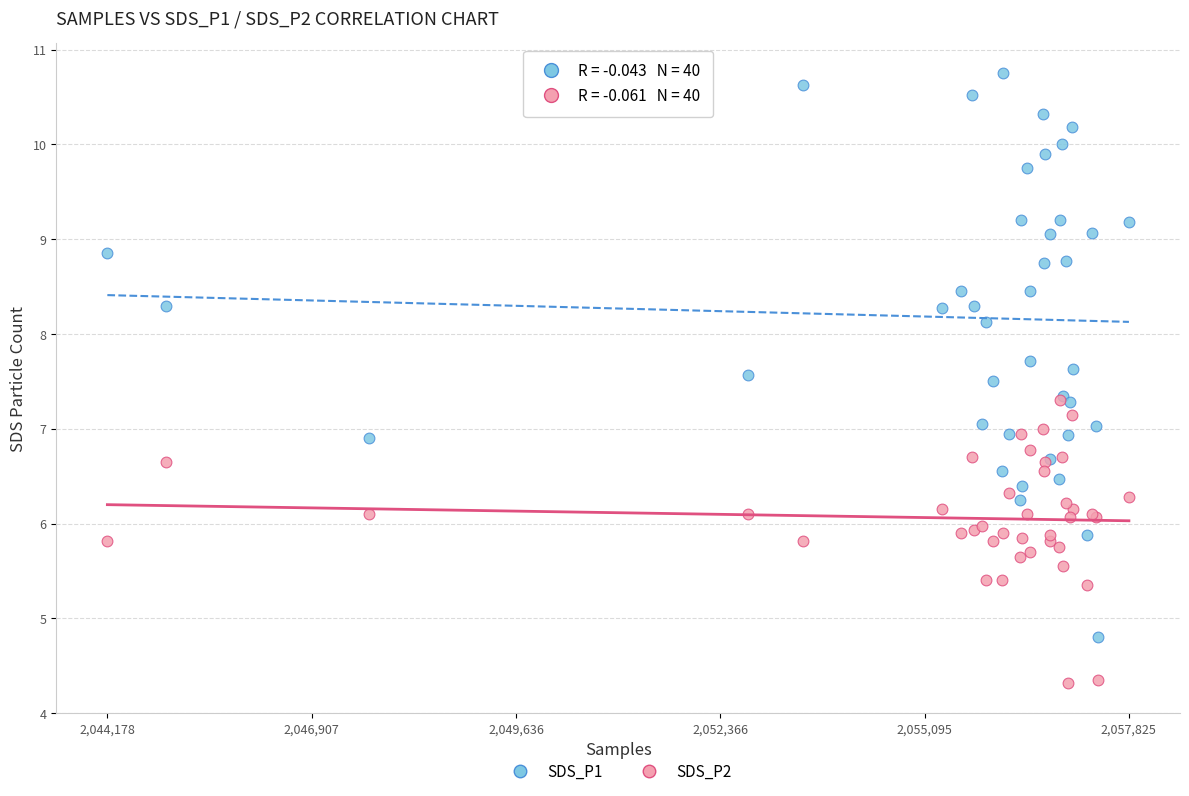

What are all the series names shown in the legend?

SDS_P1, SDS_P2